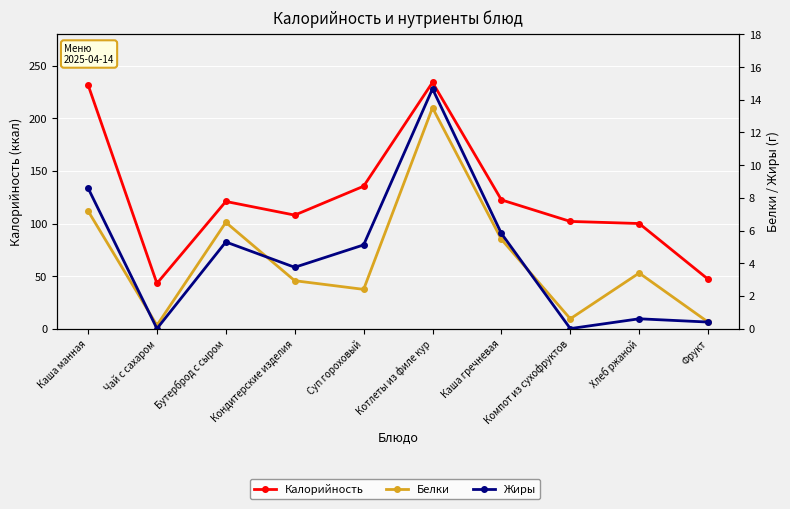

At which label is Жиры closest to 7?

Каша гречневая